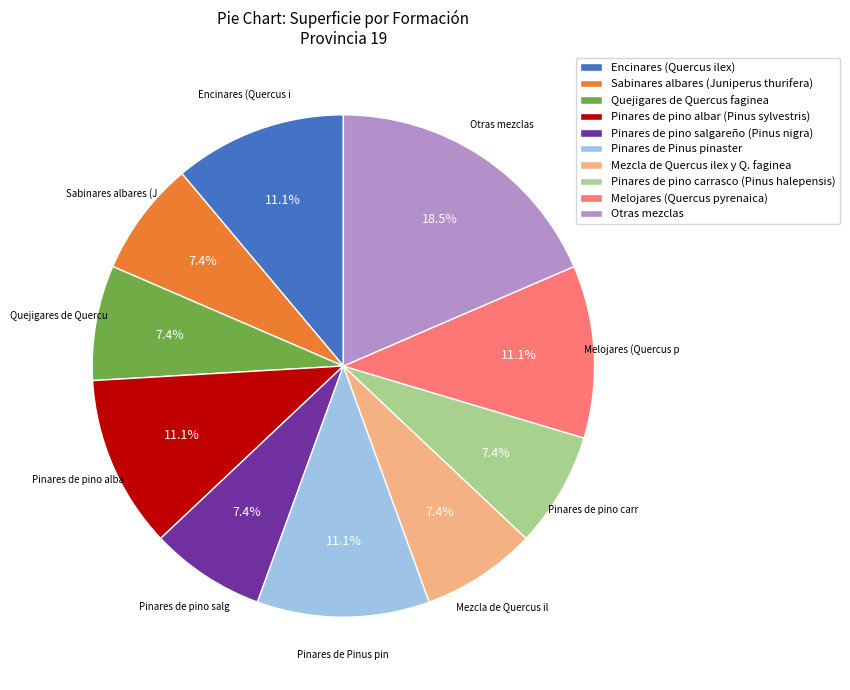

What portion of the pie excludes Sabinares albares (Juniperus thurifera)?

92.6%